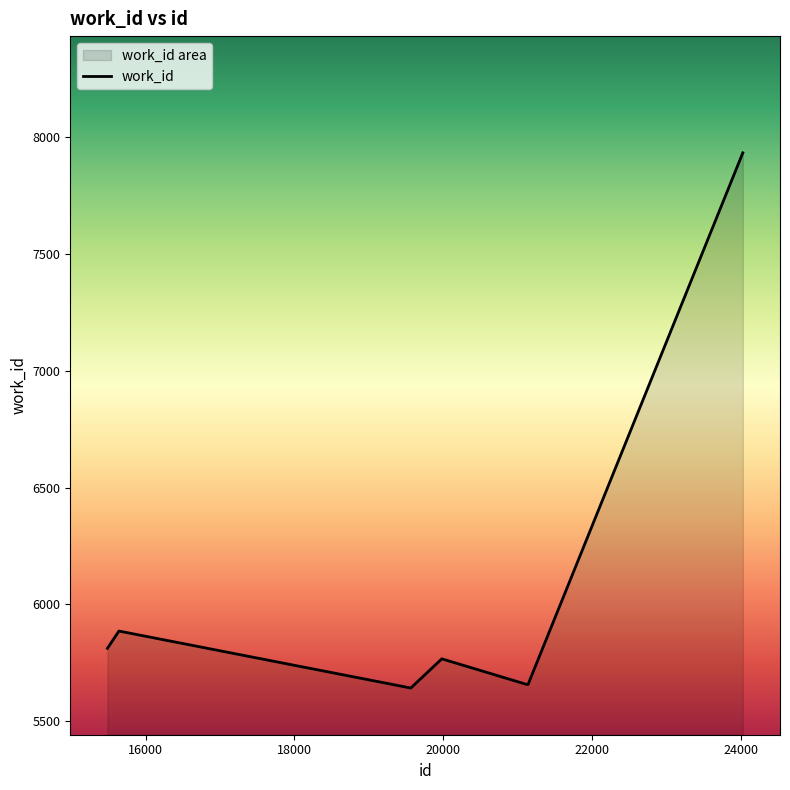

Reading left to right, what are all the values shown in this chart?

5812	5886	5642	5767	5657	5657	5657	5657	5657	7934